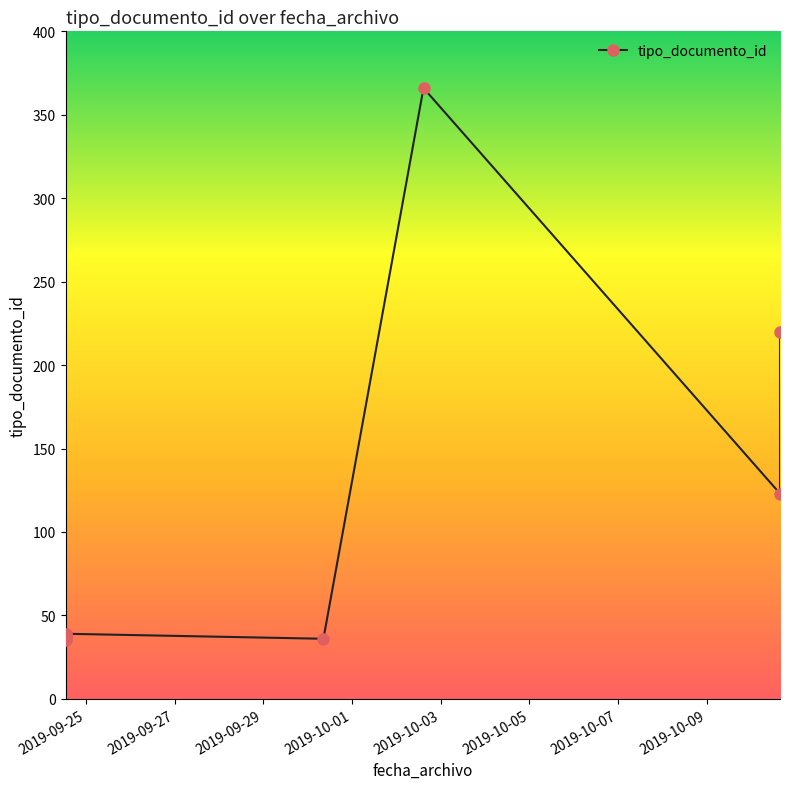

How many data points does each series have?

9